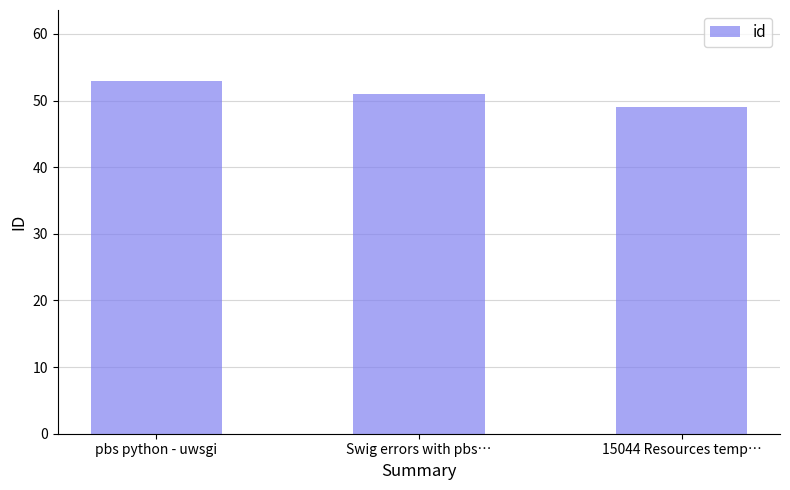

How many bars are there in total?

3